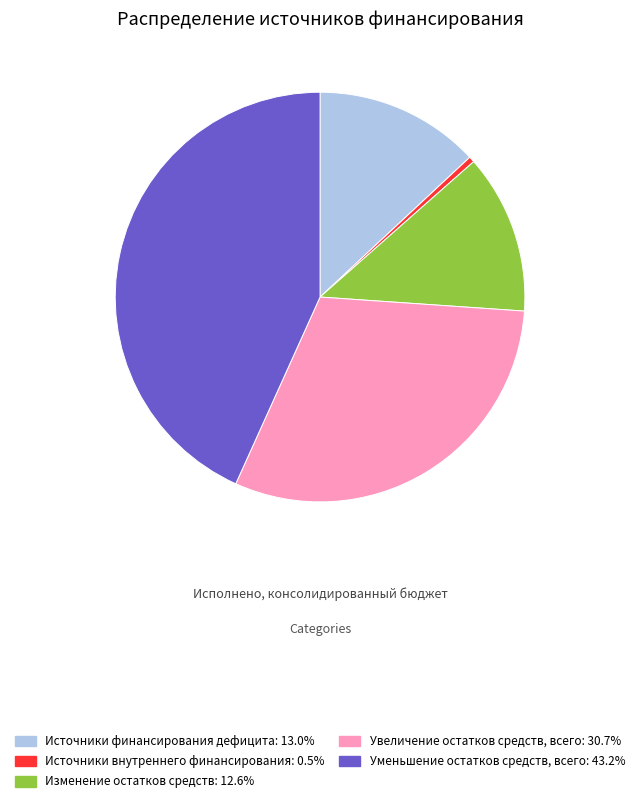

Is there a majority slice in this chart?

No